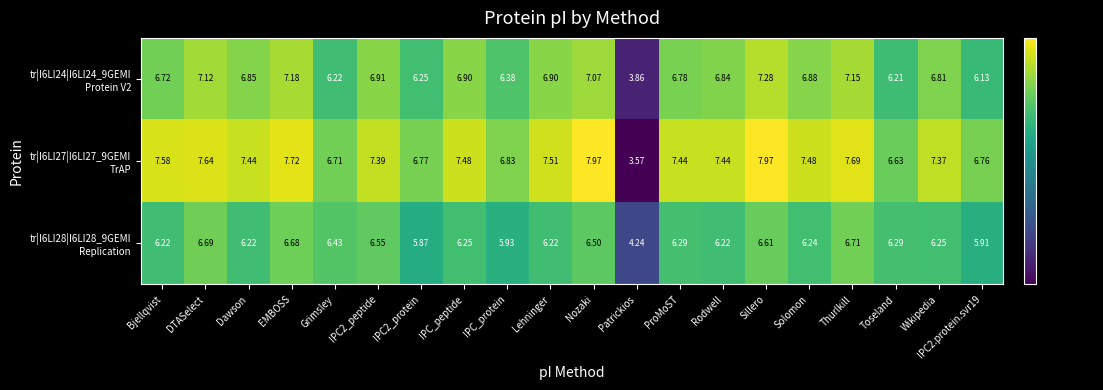

At which category is the sum across all series the highest?

Sillero